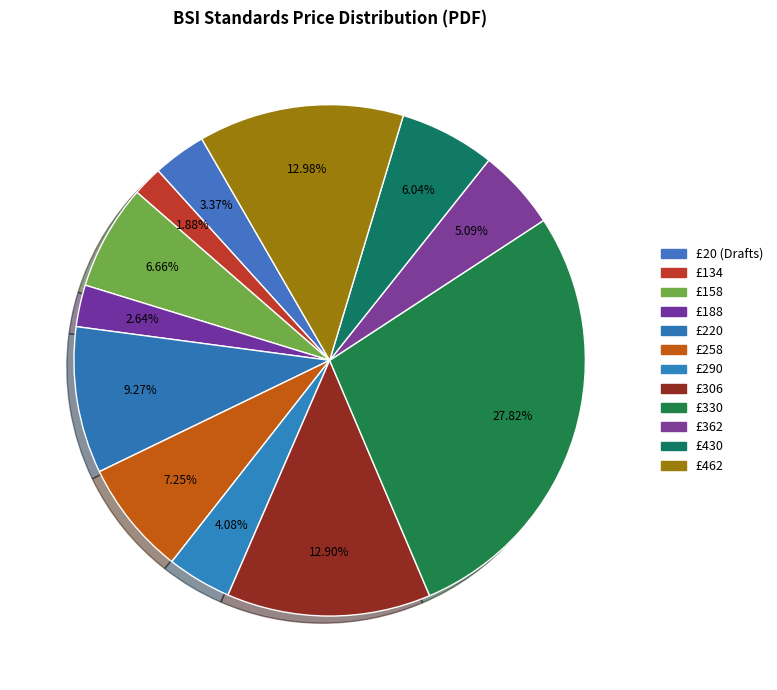

Count the number of slices in the pie.

12